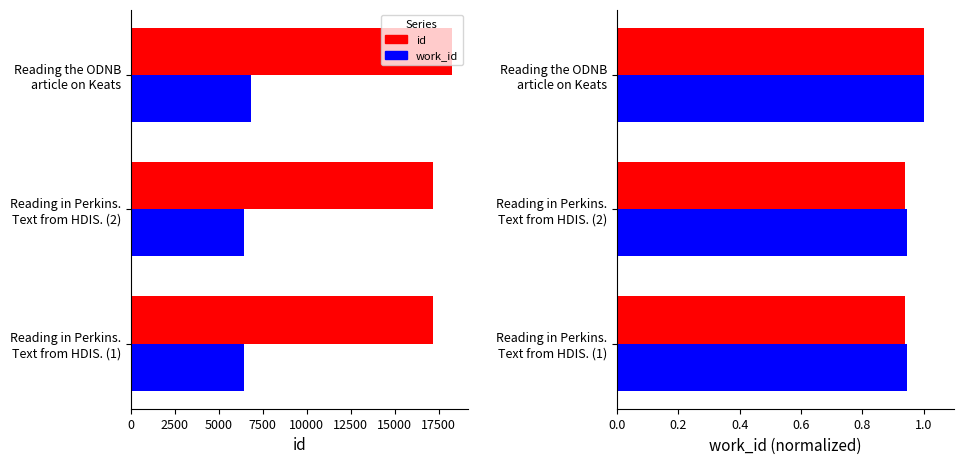

What is the sum of all work_id values?

19730